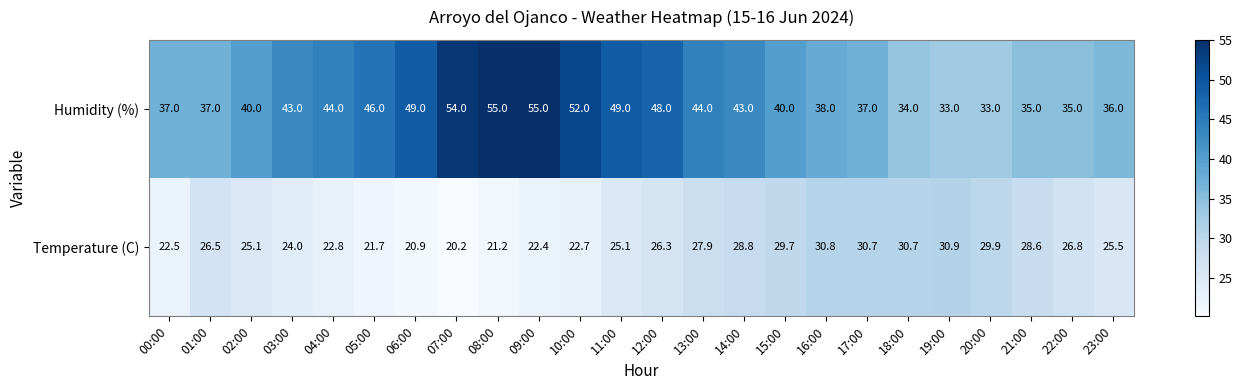

What is the total value across all series at 05:00?

67.7